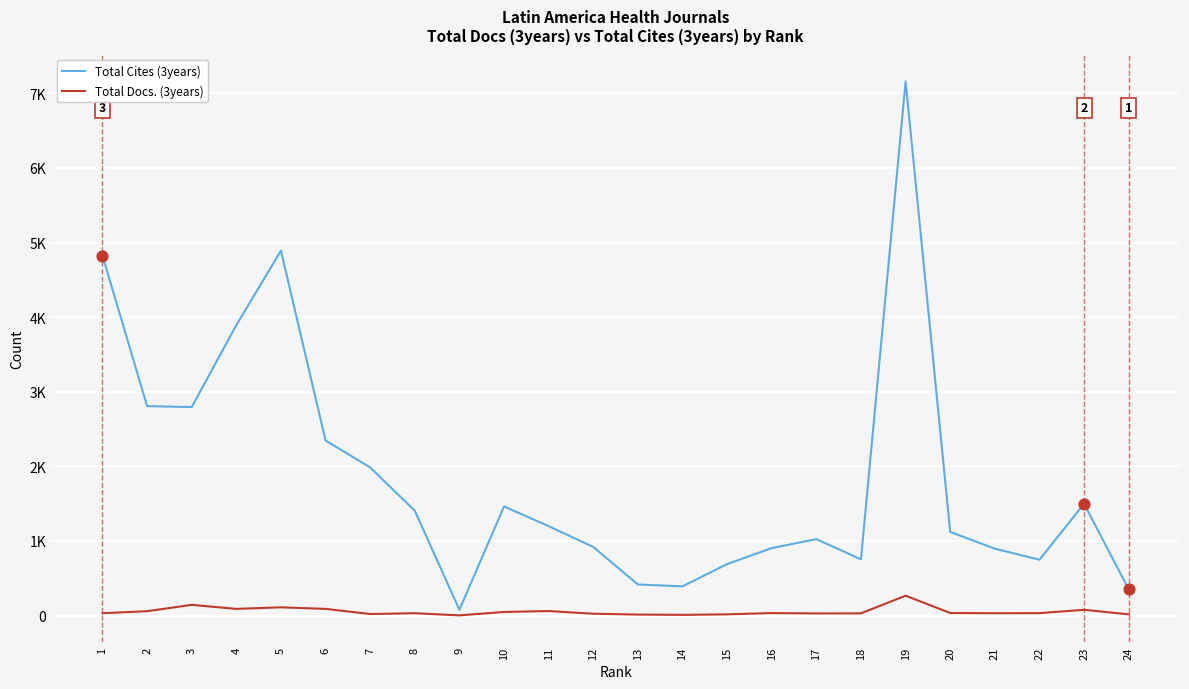

What are all the series names shown in the legend?

Total Cites (3years), Total Docs. (3years)